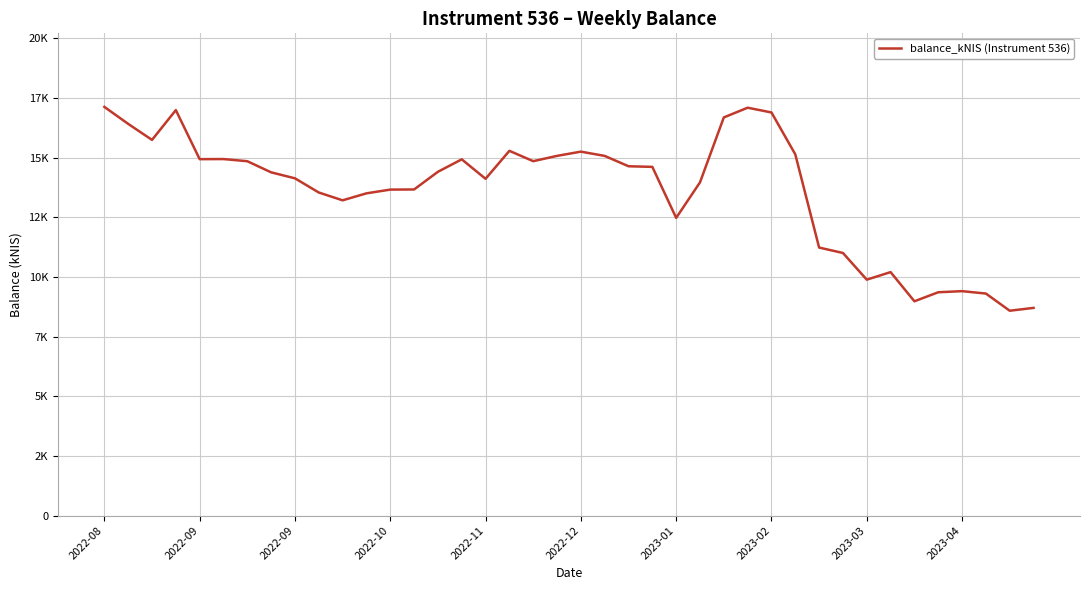

Does the chart have visible grid lines?

Yes